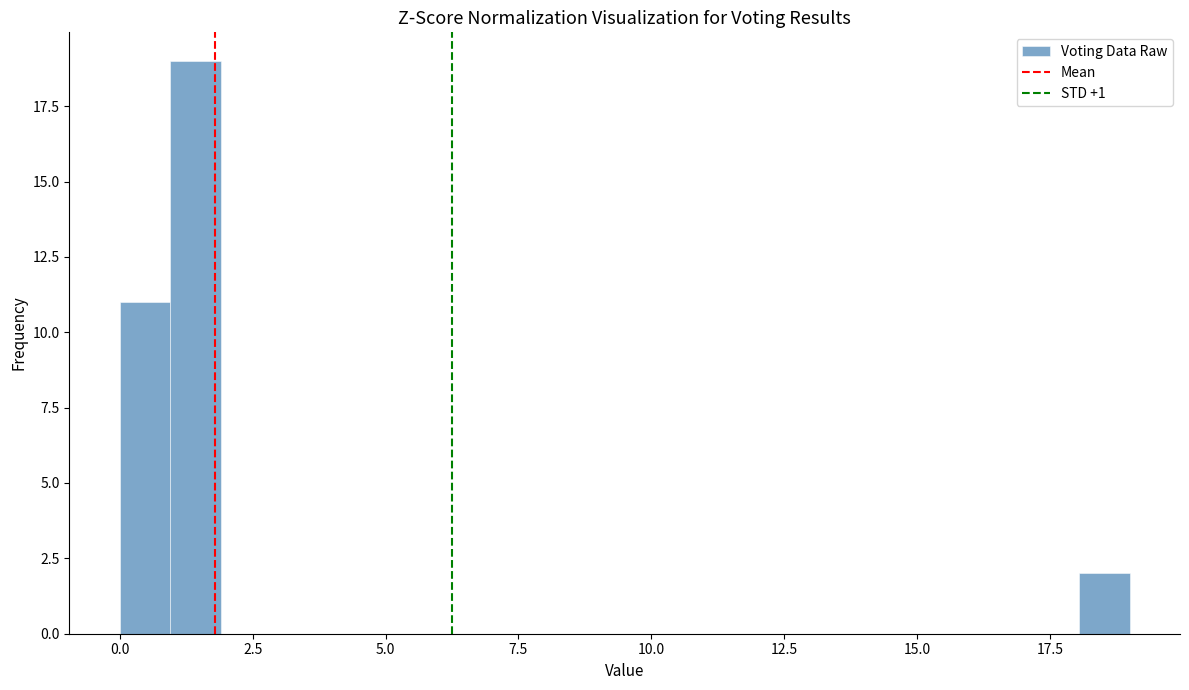

Around what value on the x-axis is the tallest bar? Give the approximate position of its centre, as read against the axis.

1.5